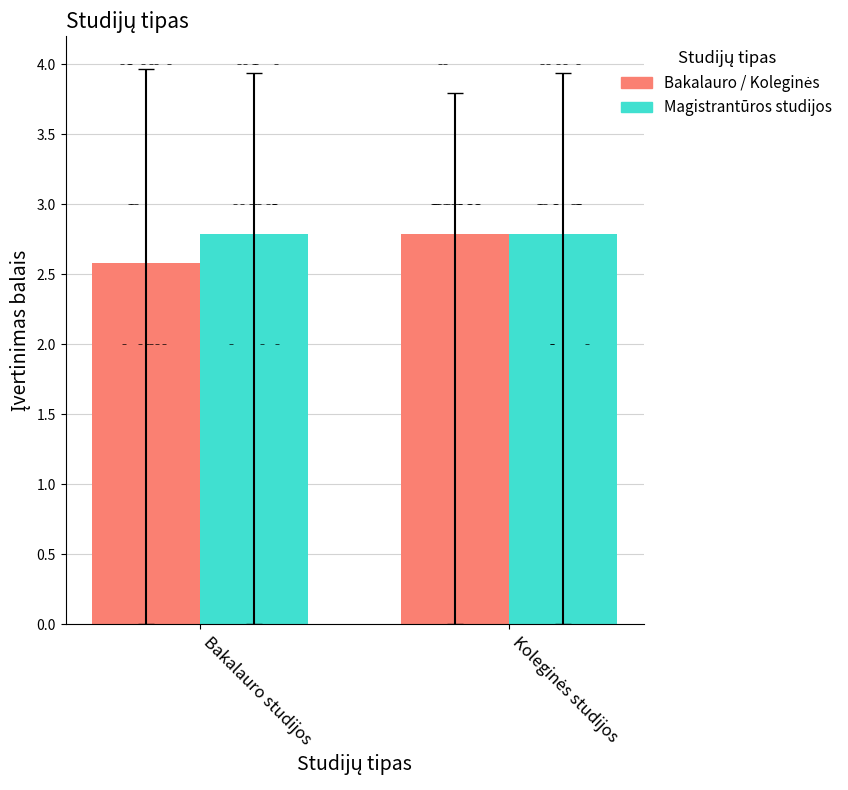

Which series reaches the maximum Y coordinate?

Bakalauro / Koleginės